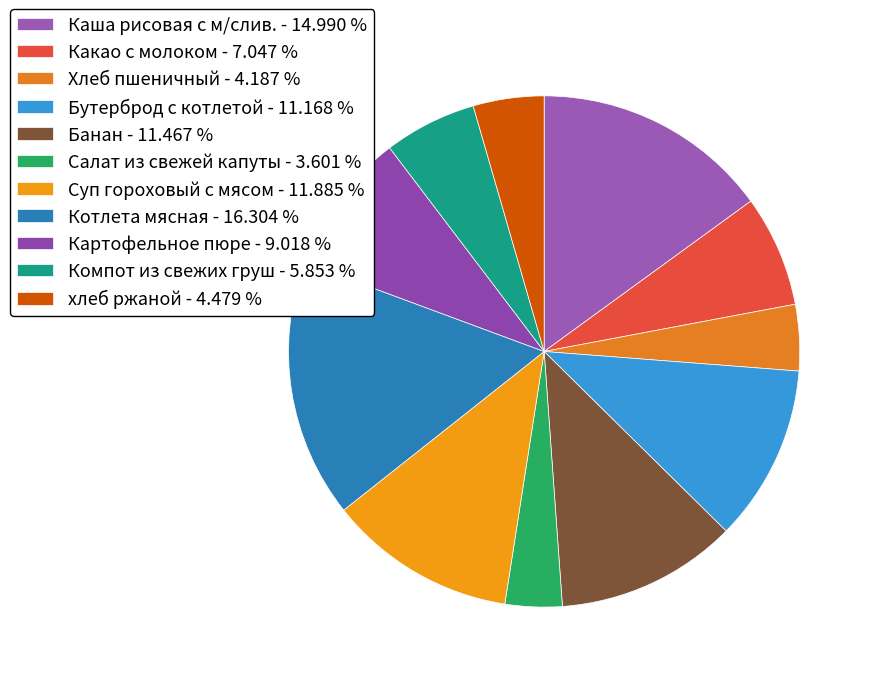

How many slices are in this pie chart?

11